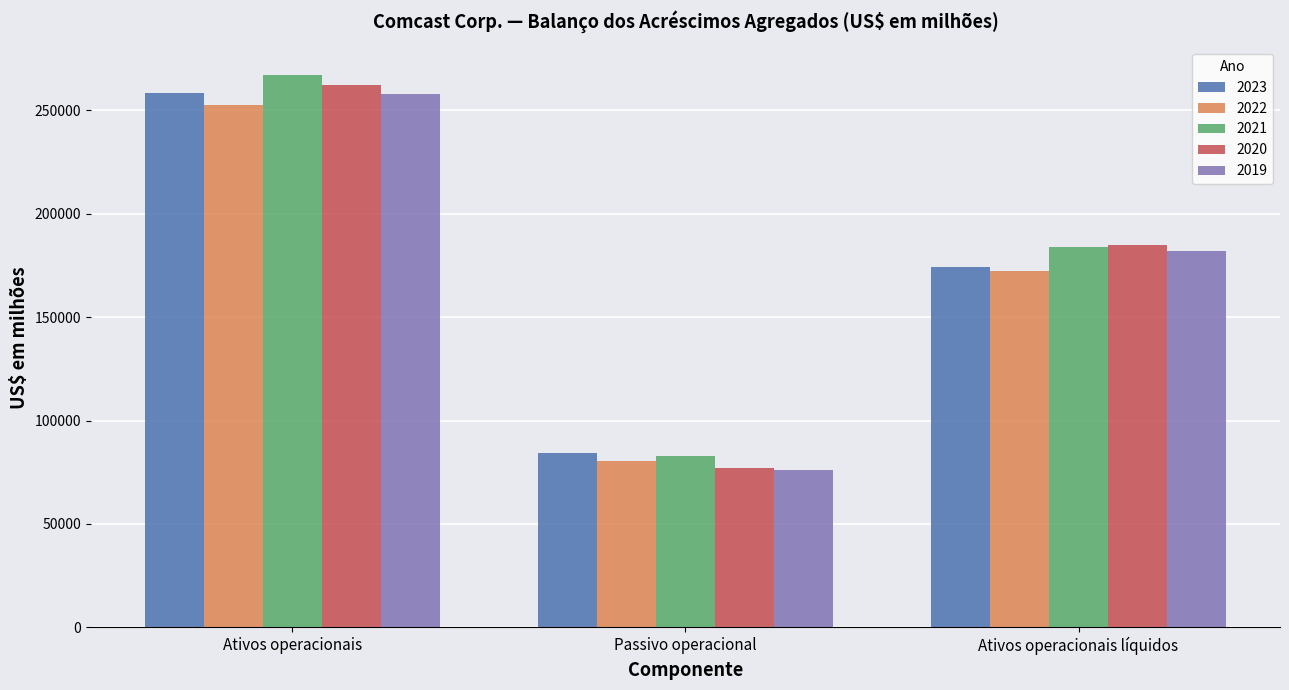

What is the value of the 2023 bar at the 3rd from the left?

174342